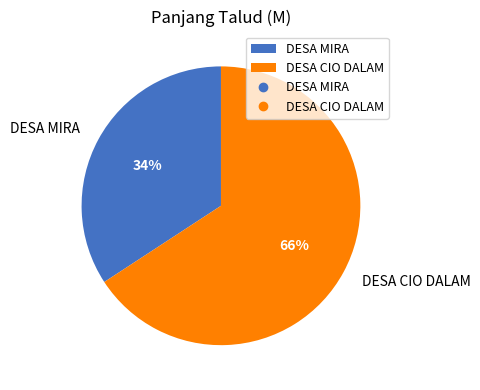

To the nearest percent, what is the combined percentage of DESA MIRA and DESA CIO DALAM?

100%